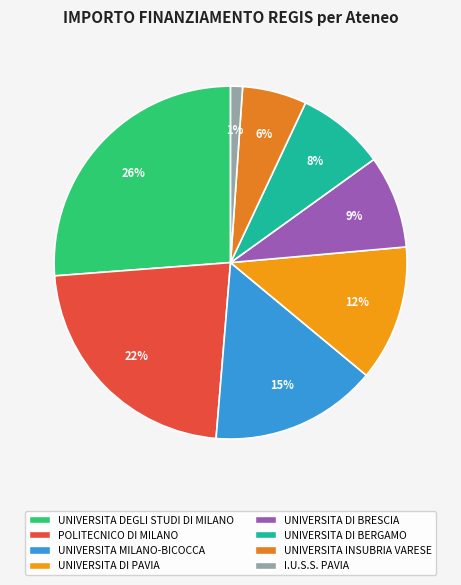

Is it true that UNIVERSITA DEGLI STUDI DI MILANO is 11% of the pie?

False